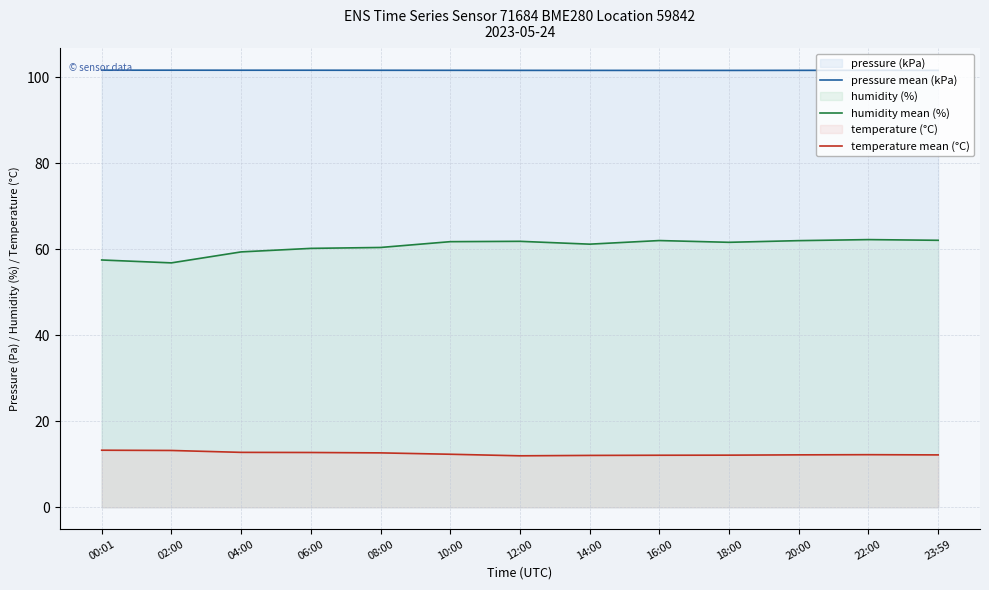

Is it true that pressure mean (kPa) equals 146.0 at 08:00?

False